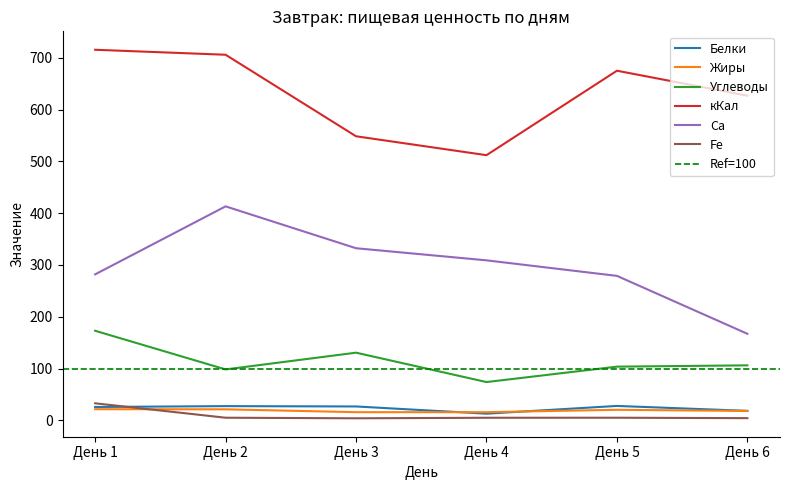

True or false: Са has more than 1 interior local peaks.

False